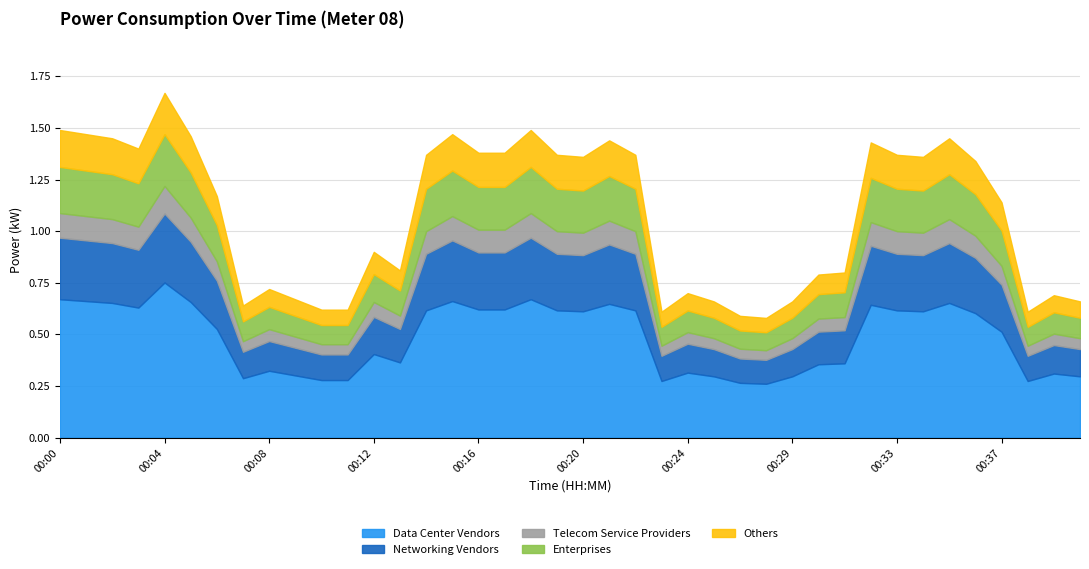

At which category does the chart reach its peak across all series?

00:04